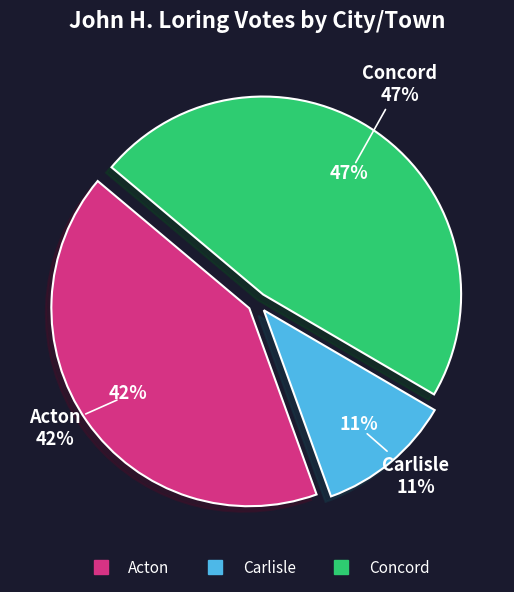

The Concord slice represents 33% of the pie. True or false?

False